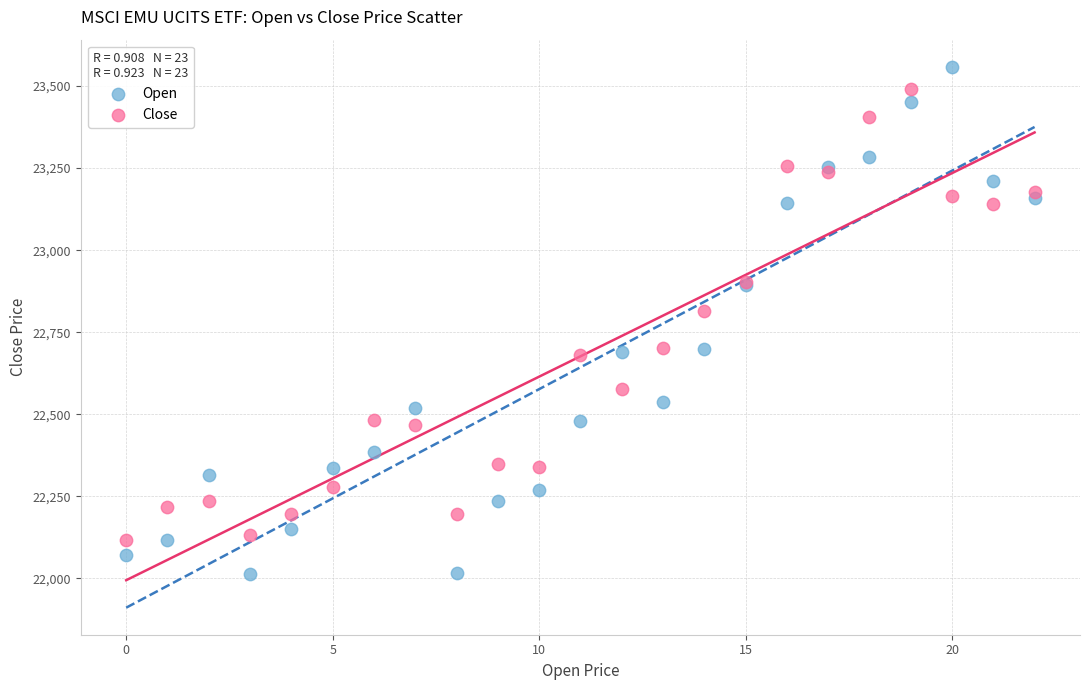

Which series has the widest spread of Y values?

Open